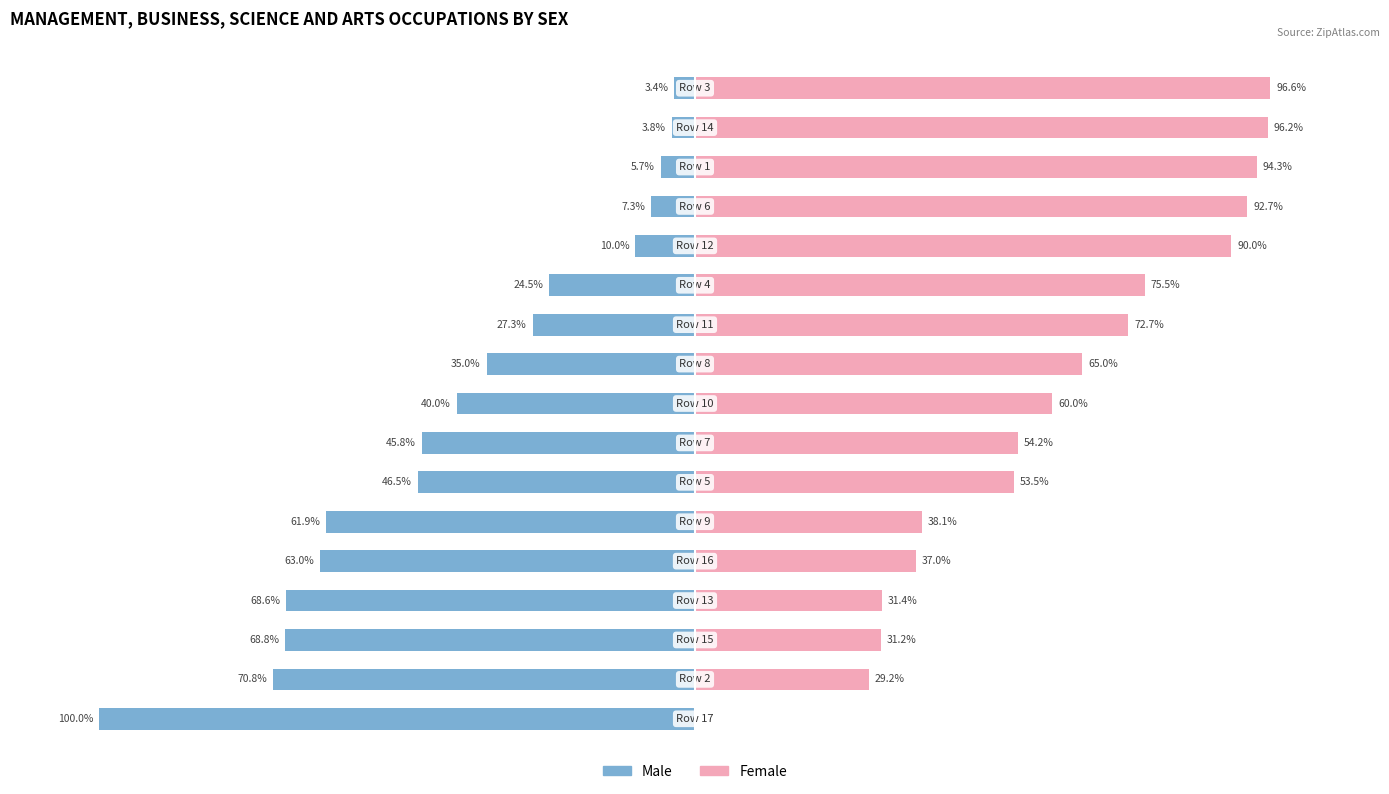

Reading left to right, transcribe all the data shown in this chart.

Male: -100.0	-70.8	-68.8	-68.6	-63.0	-61.9	-46.5	-45.8	-40.0	-35.0	-27.3	-24.5	-10.0	-7.3	-5.7	-3.8	-3.4
Female: 0.0	29.2	31.2	31.4	37.0	38.1	53.5	54.2	60.0	65.0	72.7	75.5	90.0	92.7	94.3	96.2	96.6